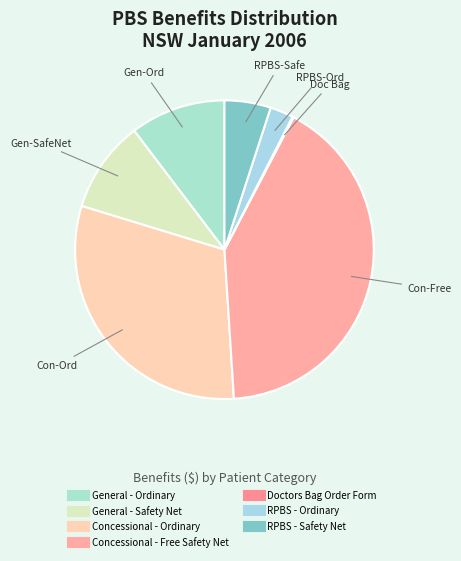

The Concessional - Free Safety Net slice represents 47% of the pie. True or false?

False